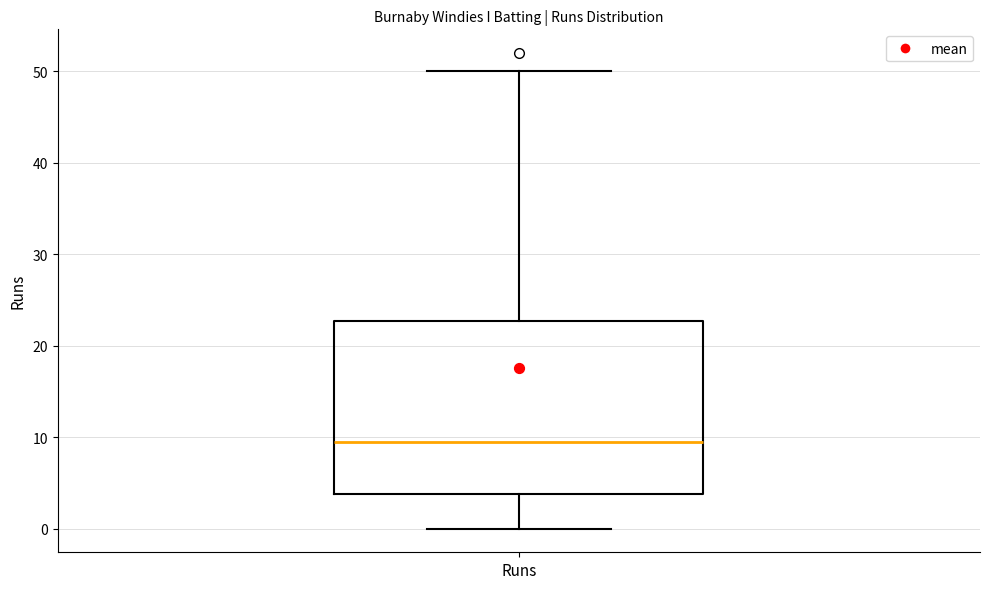

Read this box plot against the y-axis: the position of the median line, the range covered by the box, and the ends of both whiskers. The values are not printed on the chart, so give them approximately, as read against the axis.

median 10, box 4 to 23, whiskers 0 to 50